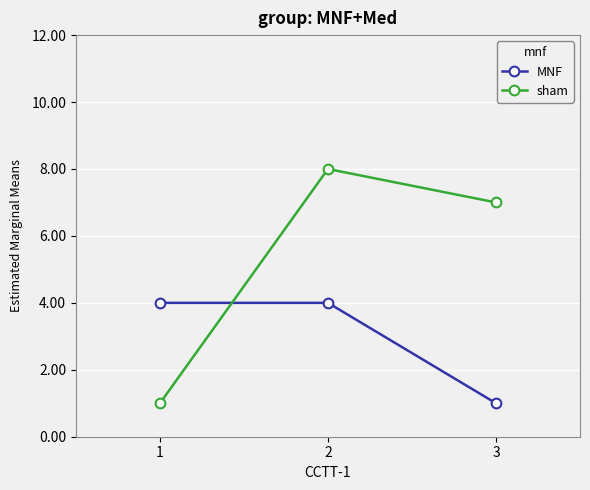

Rank the series by their maximum value, from lowest to highest.

MNF, sham